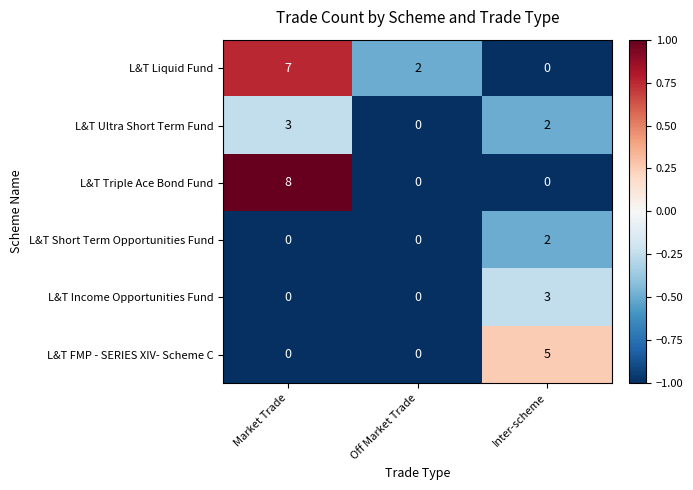

What is the spread (max minus min) of values at Inter-scheme?

5